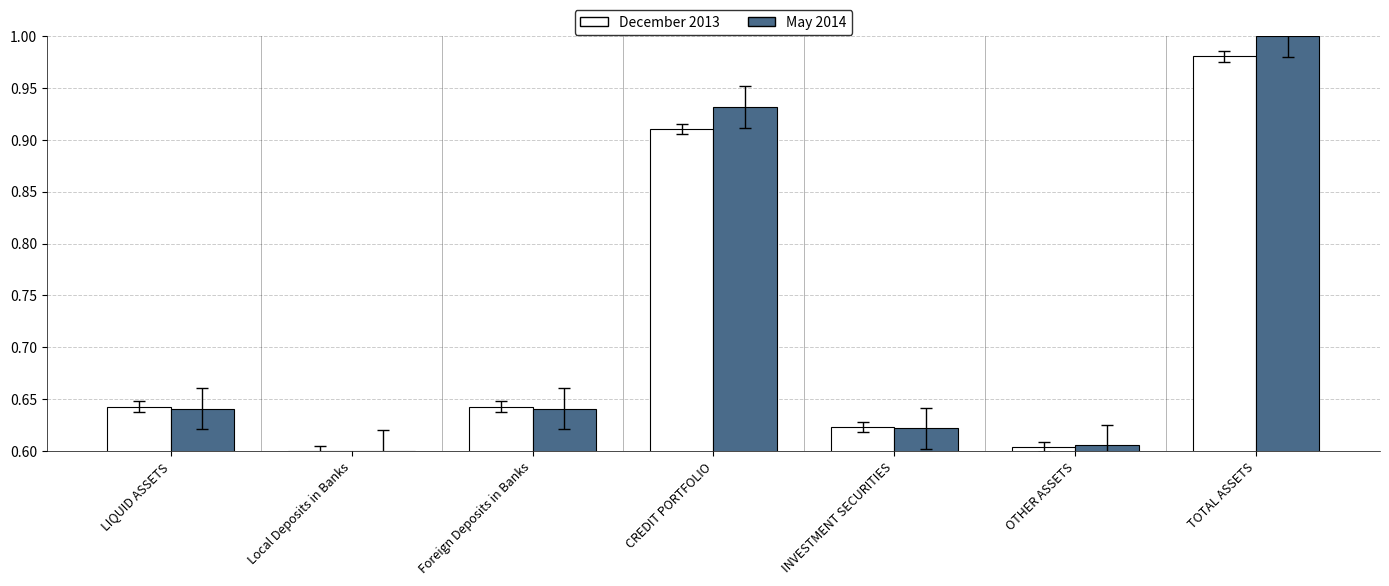

Which series has the largest total across all categories?

May 2014